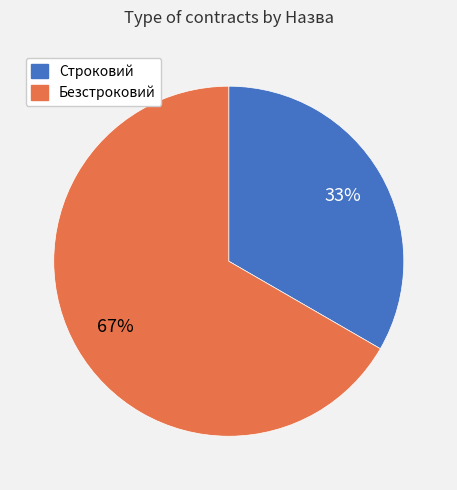

True or false: Безстроковий accounts for 67% of the total.

True